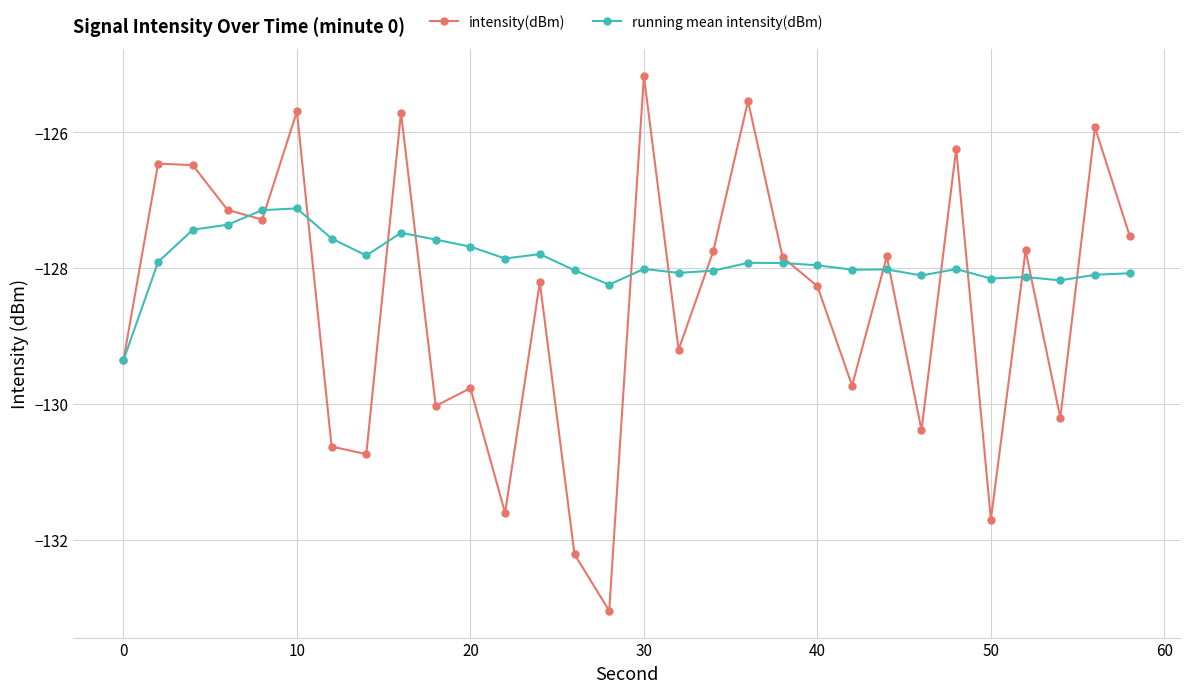

What is the value of the intensity(dBm) point at the 15th from the left?

-133.0